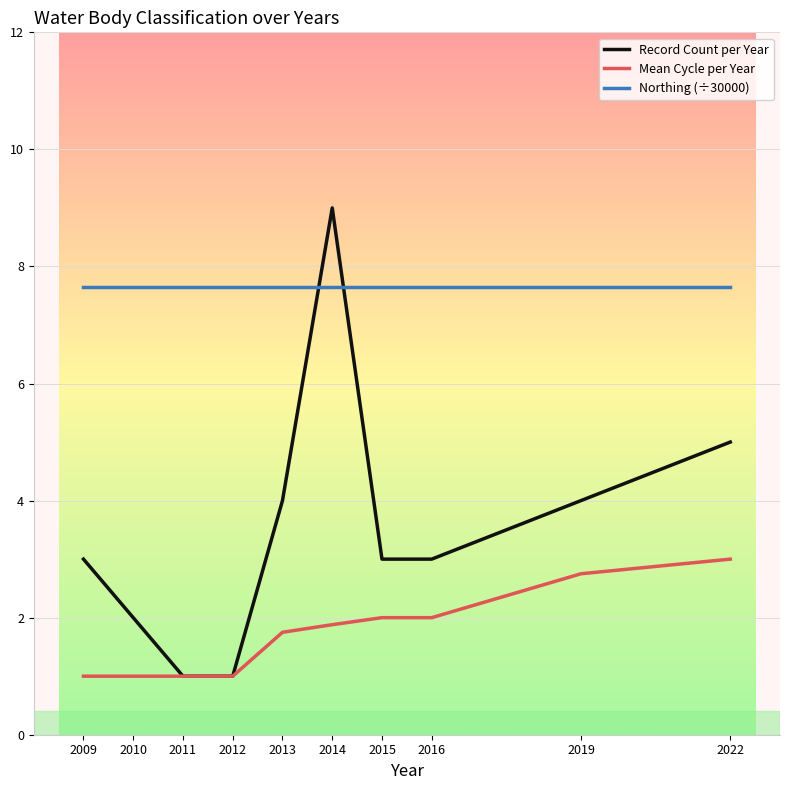

Reading right to left, extract all data points from this chart.

Record Count per Year: 5.0	4.0	3.0	3.0	9.0	4.0	1.0	1.0	2.0	3.0
Mean Cycle per Year: 3.0	2.8	2.0	2.0	1.9	1.8	1.0	1.0	1.0	1.0
Northing (÷30000): 7.7	7.7	7.7	7.7	7.7	7.7	7.7	7.7	7.7	7.7